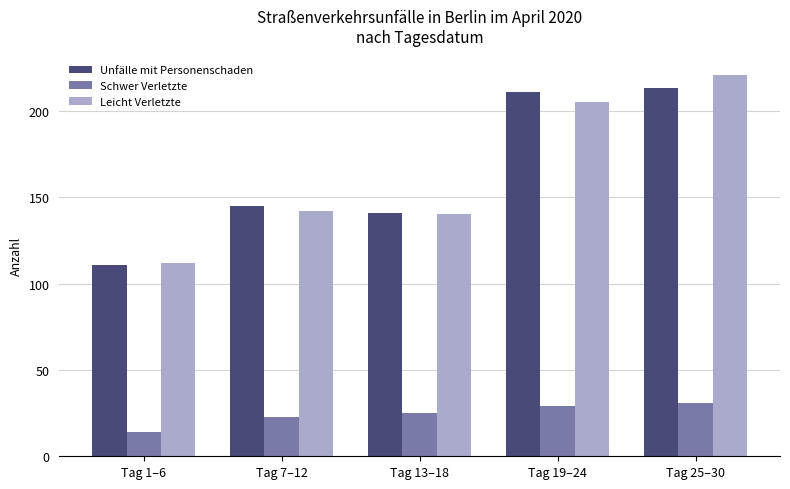

Is it true that Unfälle mit Personenschaden equals 68 at Tag 19–24?

False